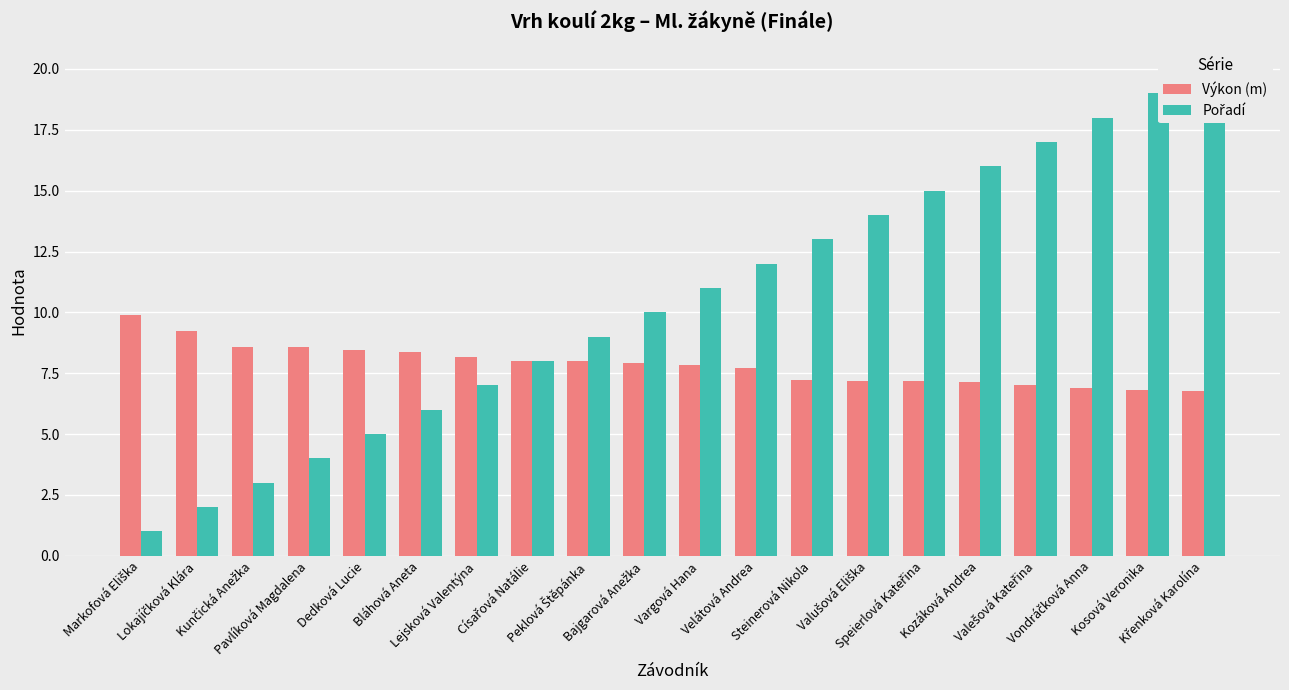

How many data points in Pořadí are less than 11?

10